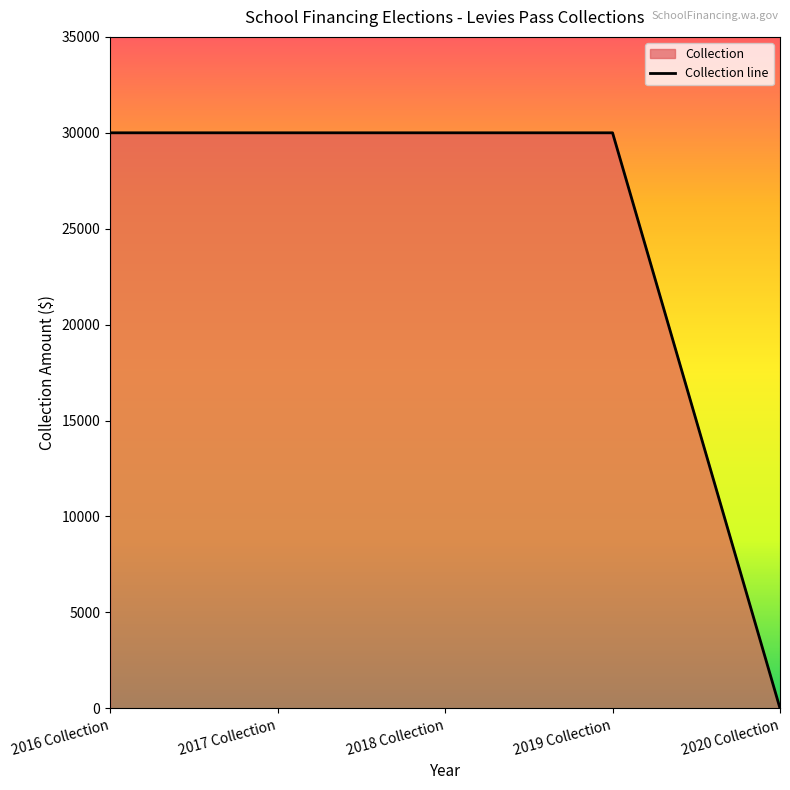

Which label corresponds to the largest value in the chart?

2016 Collection